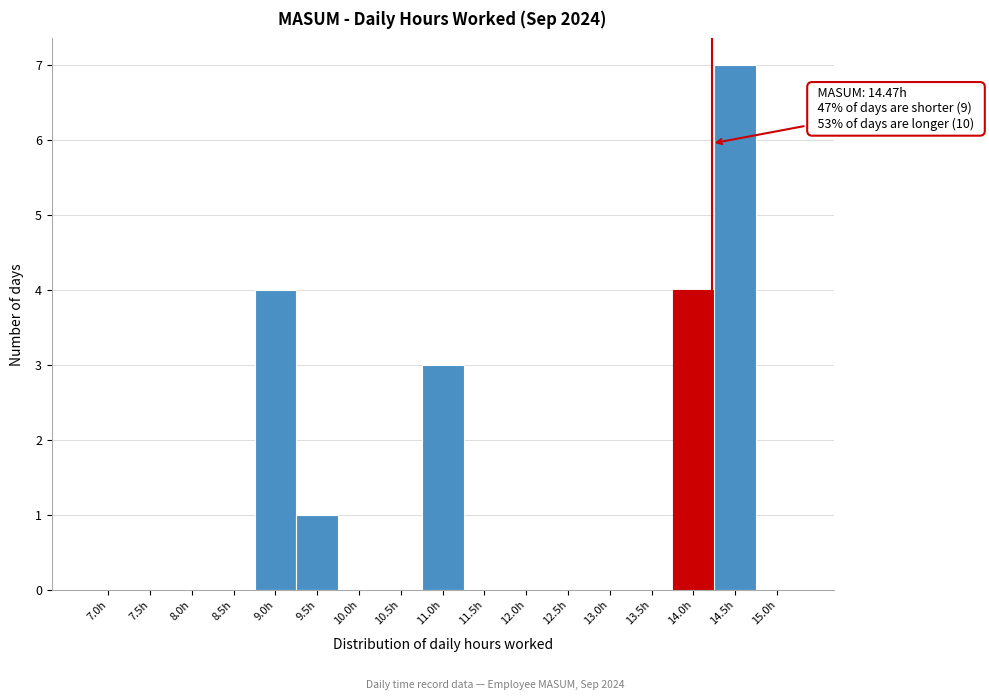

Reading right to left, list all the values displayed in this chart.

15.0h=0	14.5h=7	14.0h=4	13.5h=0	13.0h=0	12.5h=0	12.0h=0	11.5h=0	11.0h=3	10.5h=0	10.0h=0	9.5h=1	9.0h=4	8.5h=0	8.0h=0	7.5h=0	7.0h=0